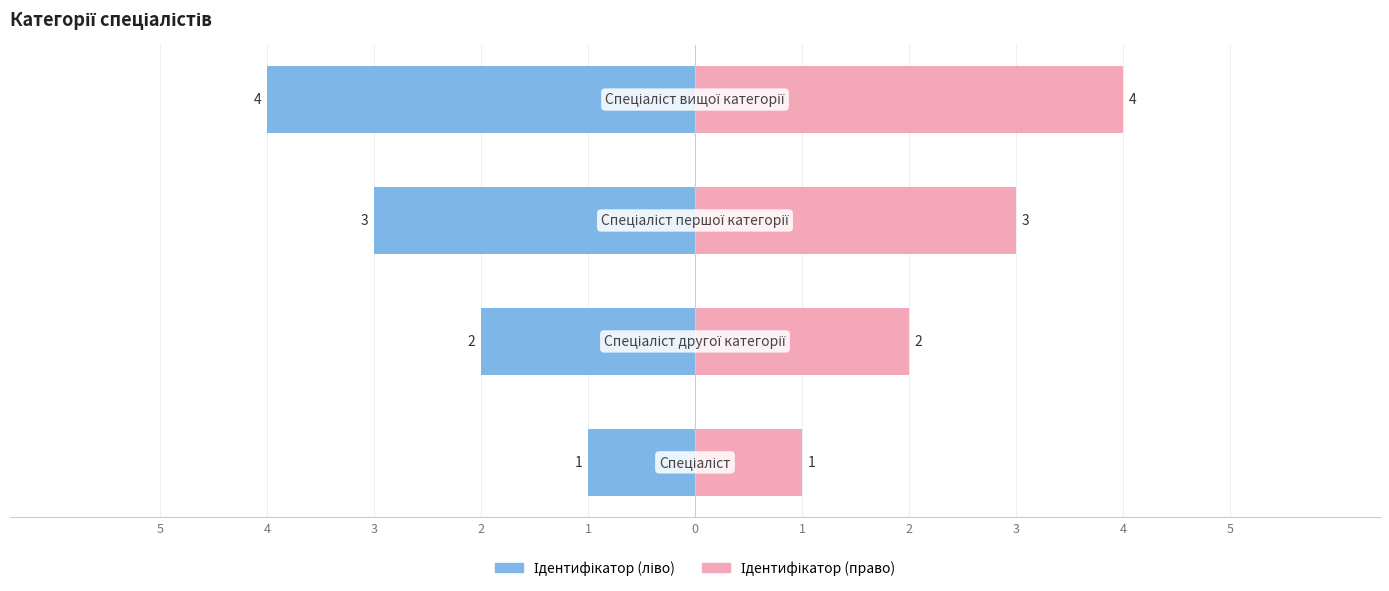

Reading left to right, transcribe all the data shown in this chart.

Ідентифікатор (ліво): -1	-2	-3	-4
Ідентифікатор (право): 1	2	3	4